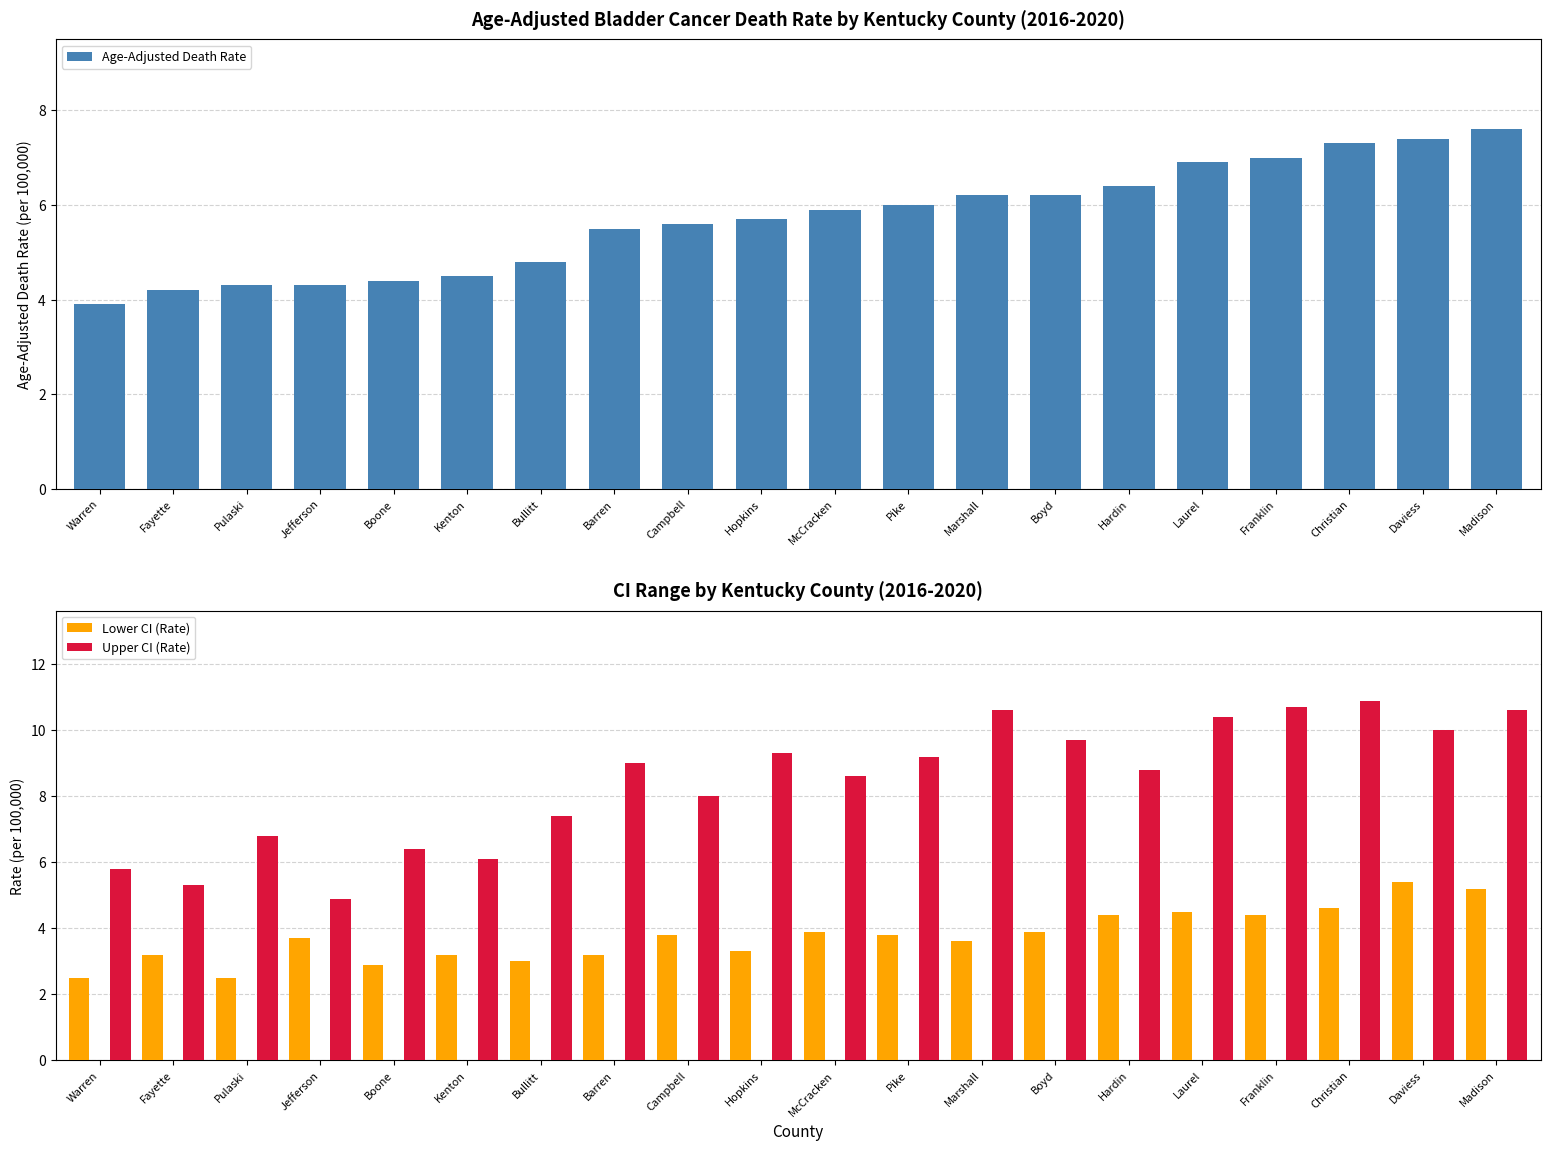

What is the label of the 10th bar from the right?

McCracken